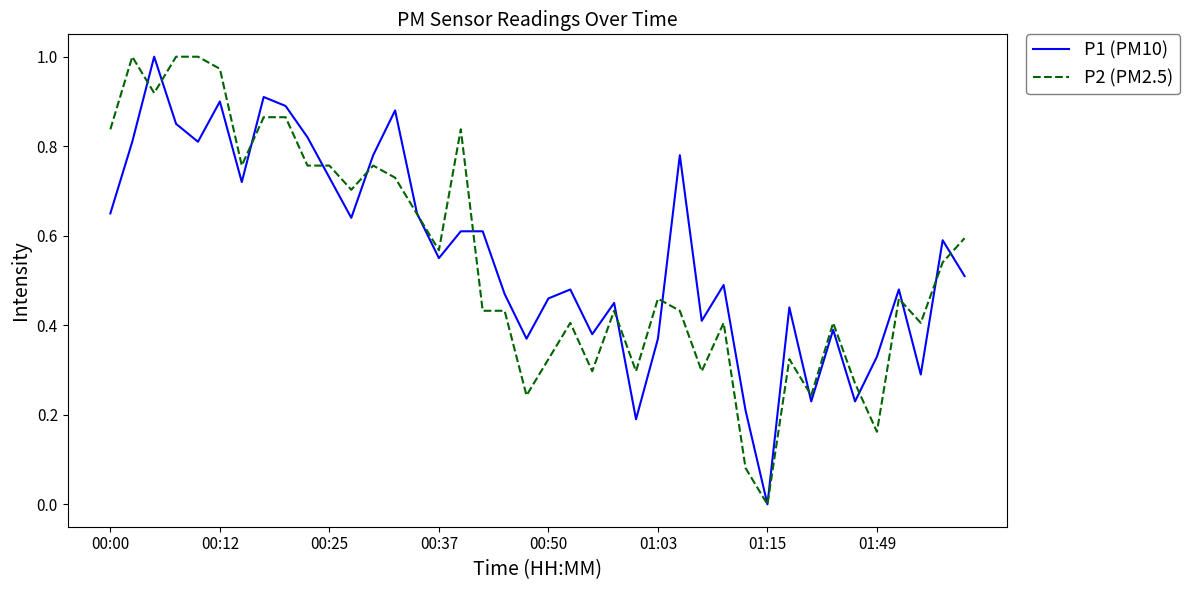

In P2 (PM2.5), how many points are higher than both neighbors (excluding endpoints)?

10